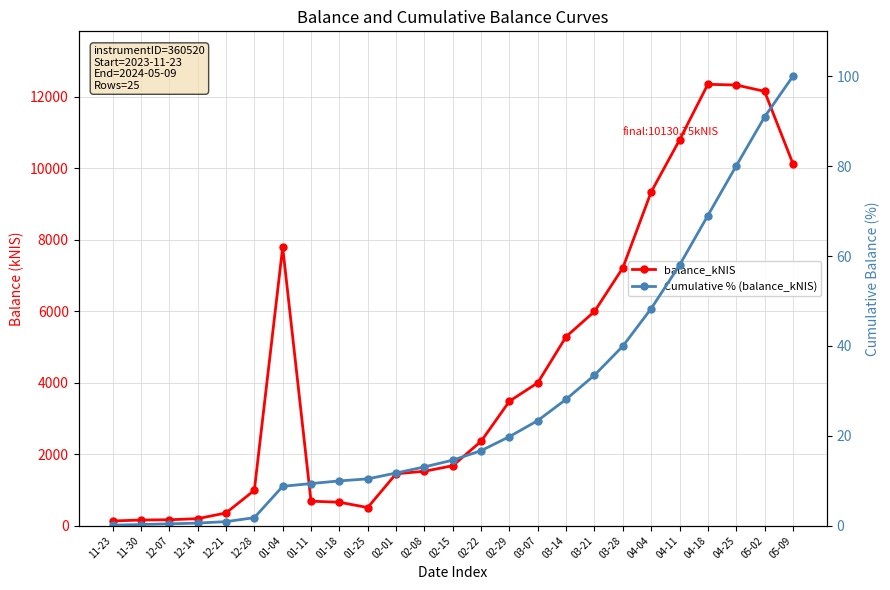

At which category does the chart reach its peak across all series?

04-18